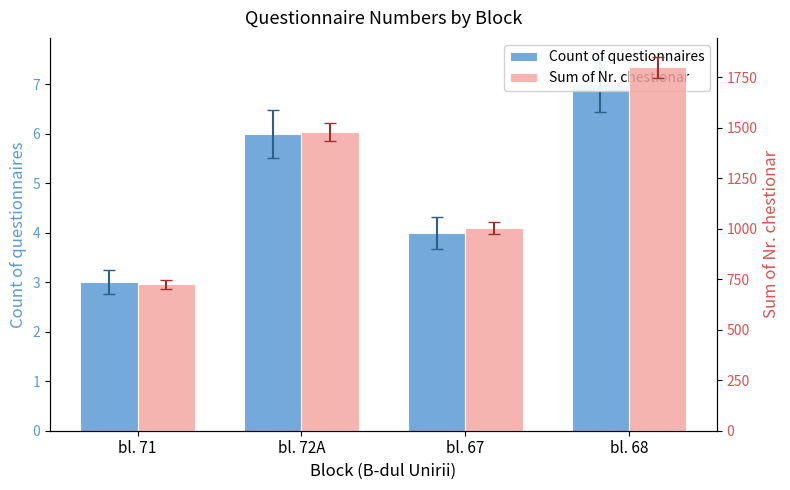

What are all the series names shown in the legend?

Count of questionnaires, Sum of Nr. chestionar